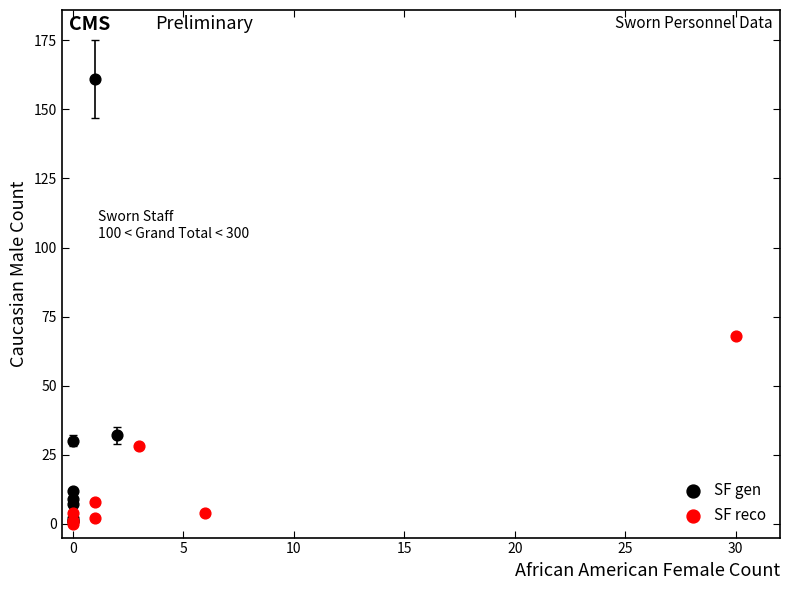

Which series contains the highest Y value?

SF gen